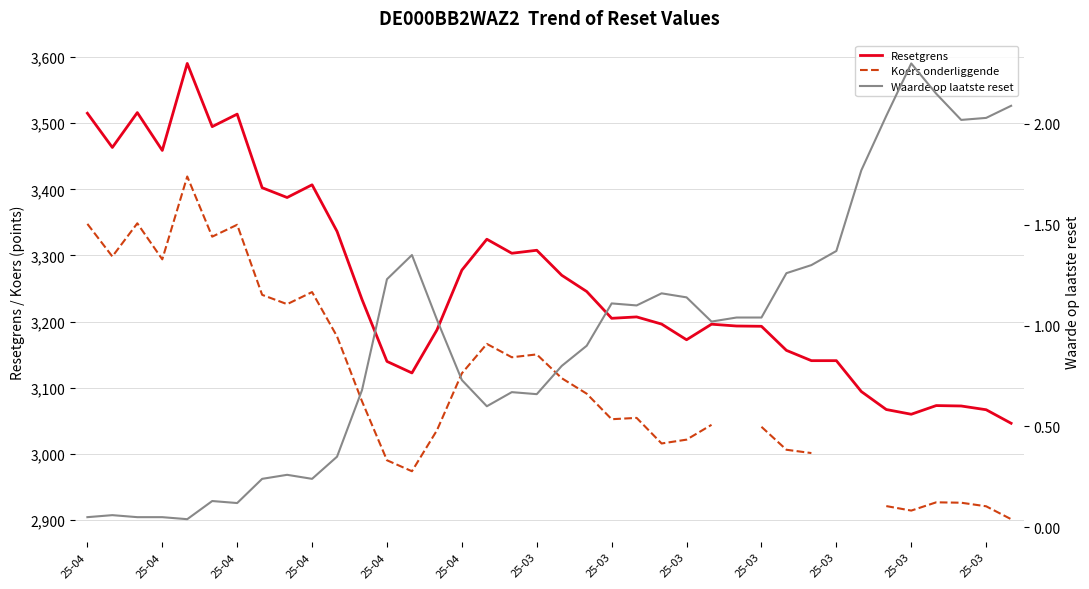

Is this an area chart (filled region under the line)?

No